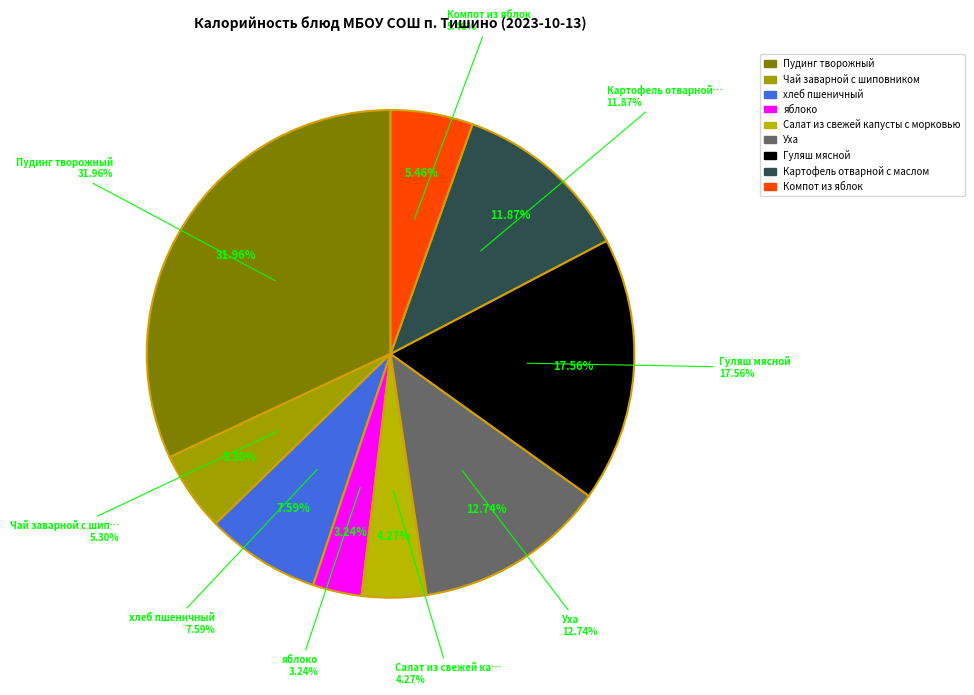

Does Гуляш мясной account for over 50% of the chart?

No